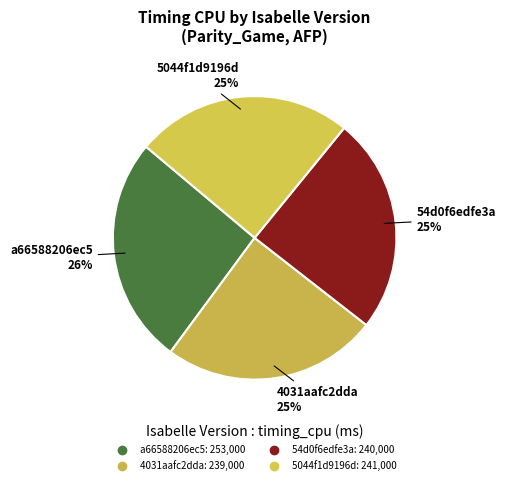

Is there any slice that represents more than half of the pie?

No